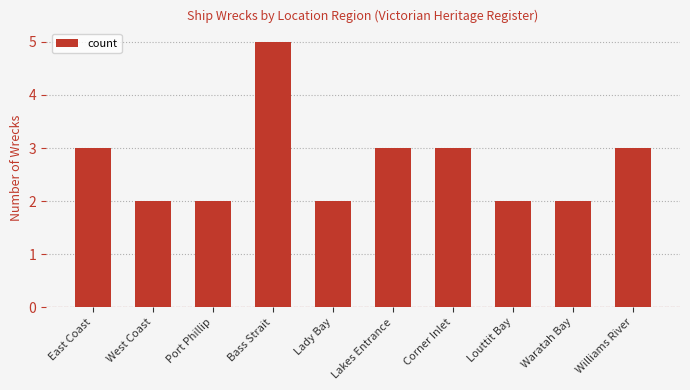

Count the values in the range 2 to 3.

9